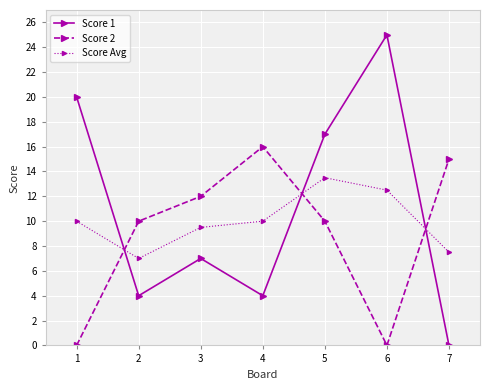

Which series ends up on top after the final intersection of Score Avg and Score 2?

Score 2